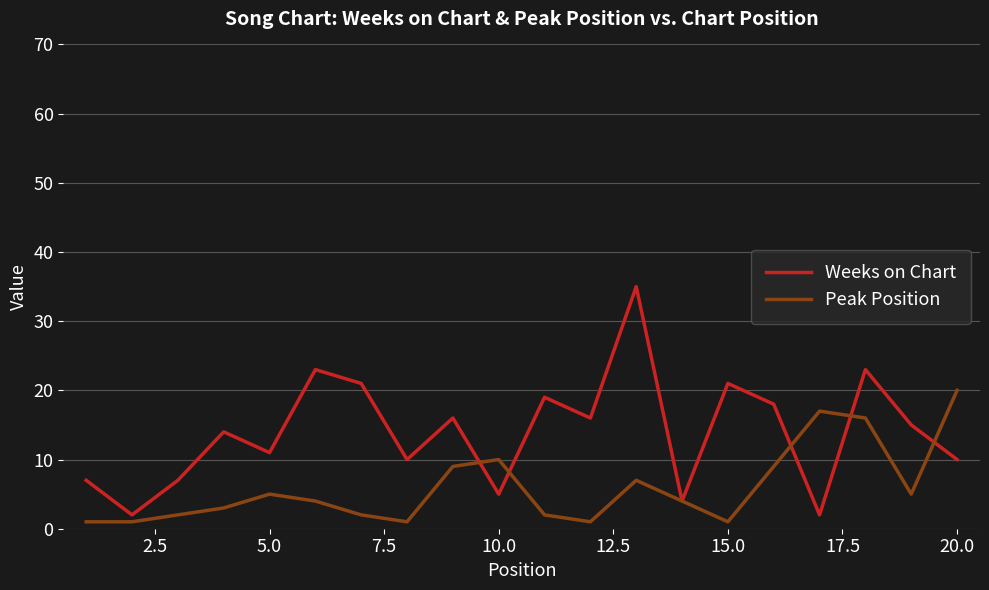

What is the maximum value for Peak Position?

20